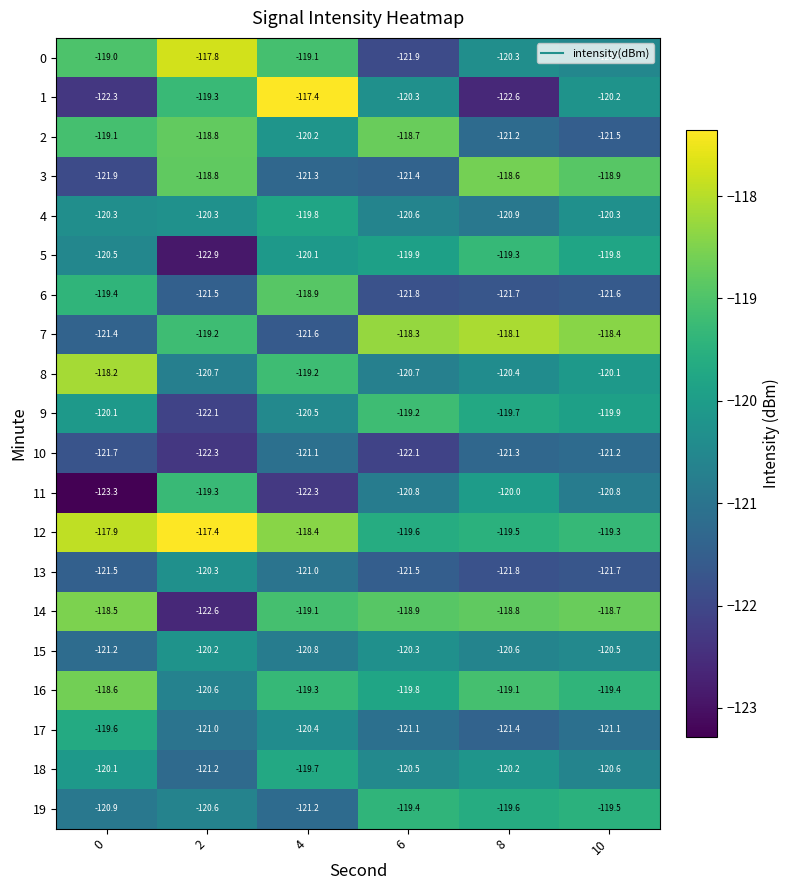

True or false: 11 has a value of -170.5 at 6.

False